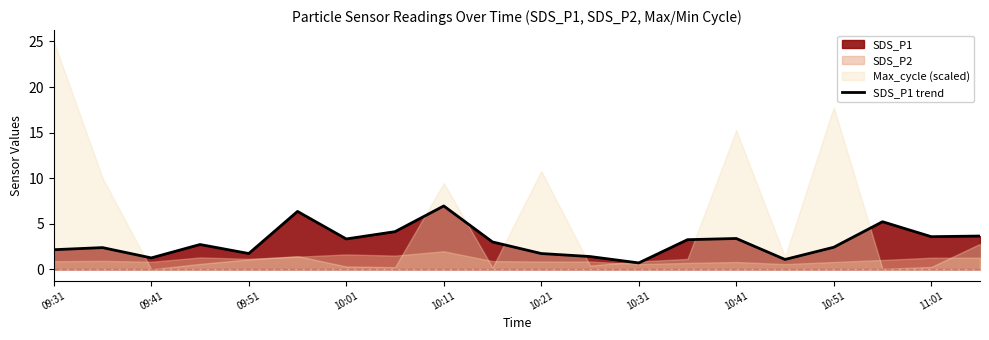

What is the maximum value for SDS_P1 trend?

7.0